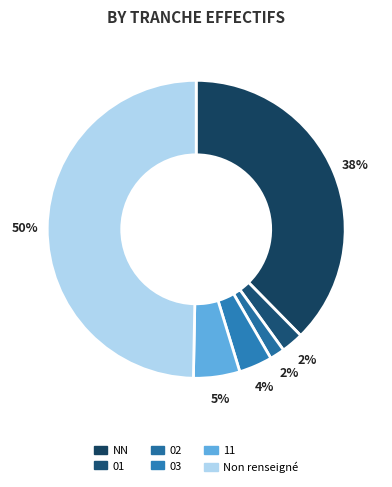

The NN slice represents 38% of the pie. True or false?

True